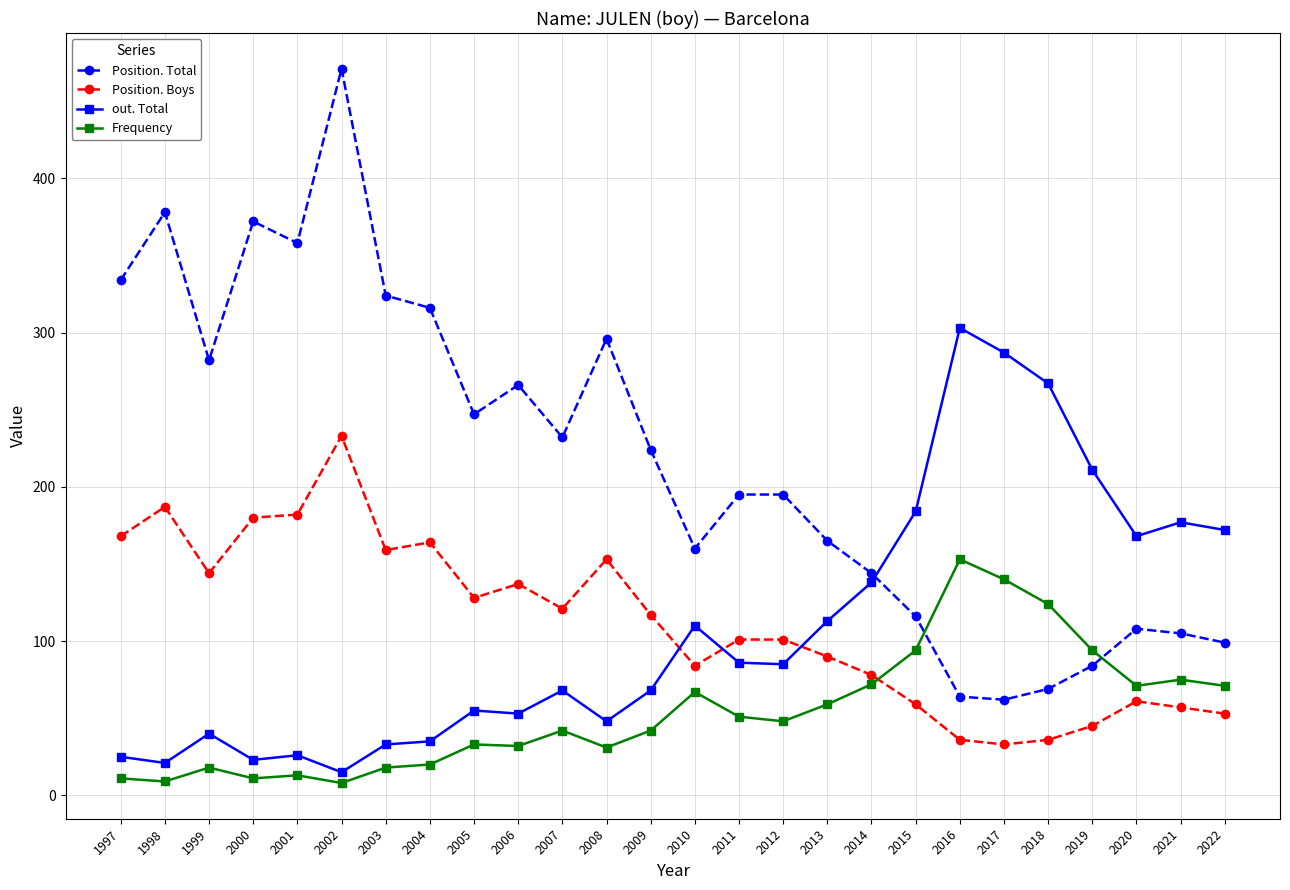

What is the value of the Position. Total point at the 22nd from the left?

69